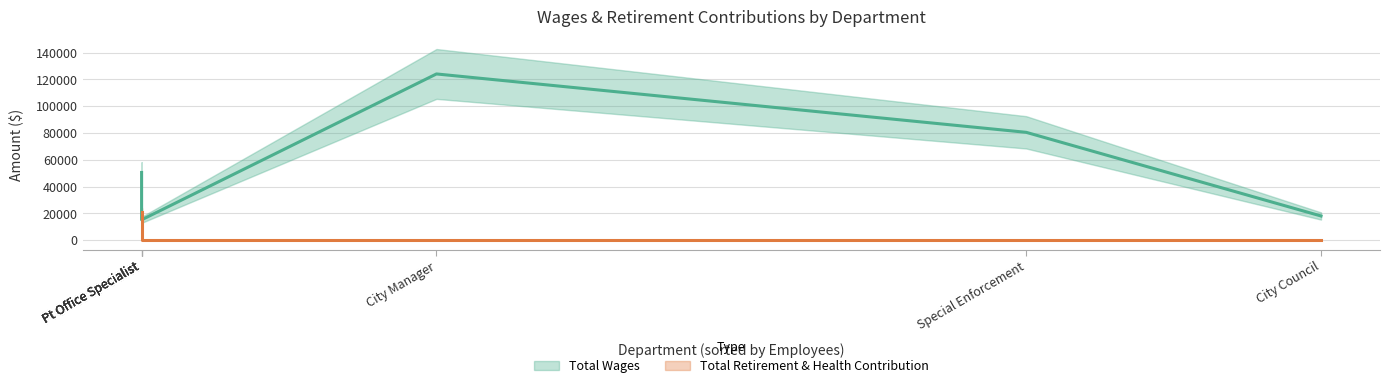

What is the total value across all series at City Council?

18000